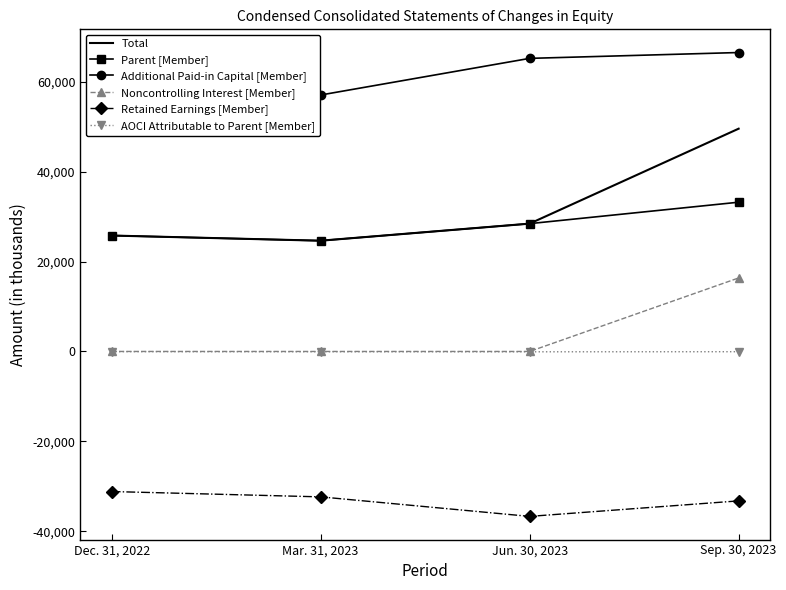

At which category does the chart reach its minimum across all series?

Jun. 30, 2023